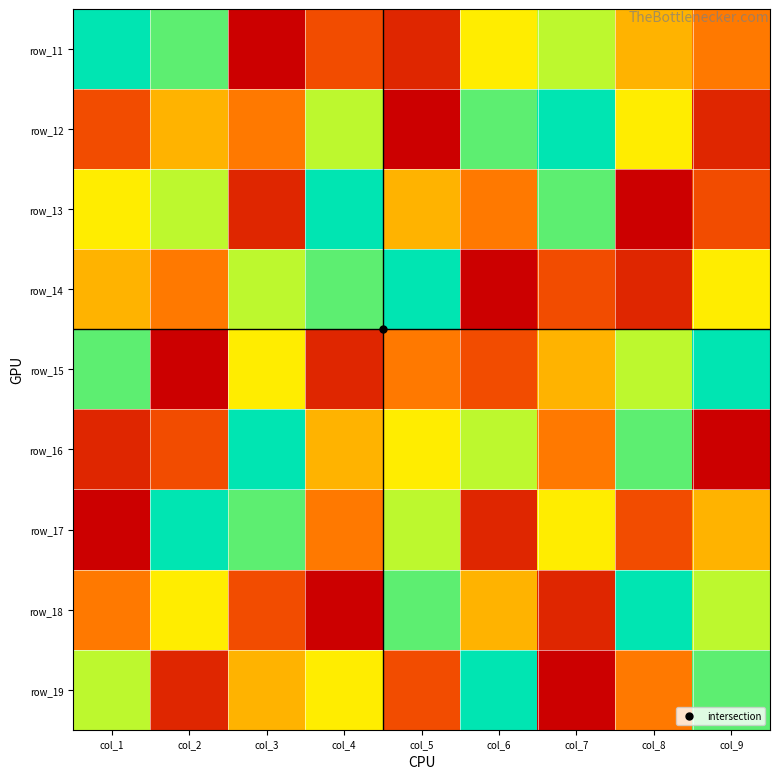

What is the total value across all series at col_8?

45